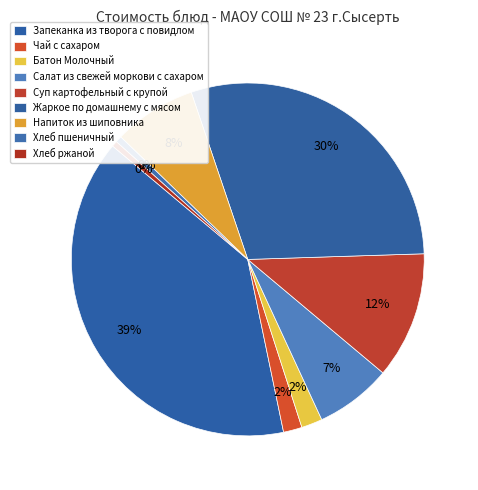

Which category has the smallest portion of the pie?

Хлеб ржаной